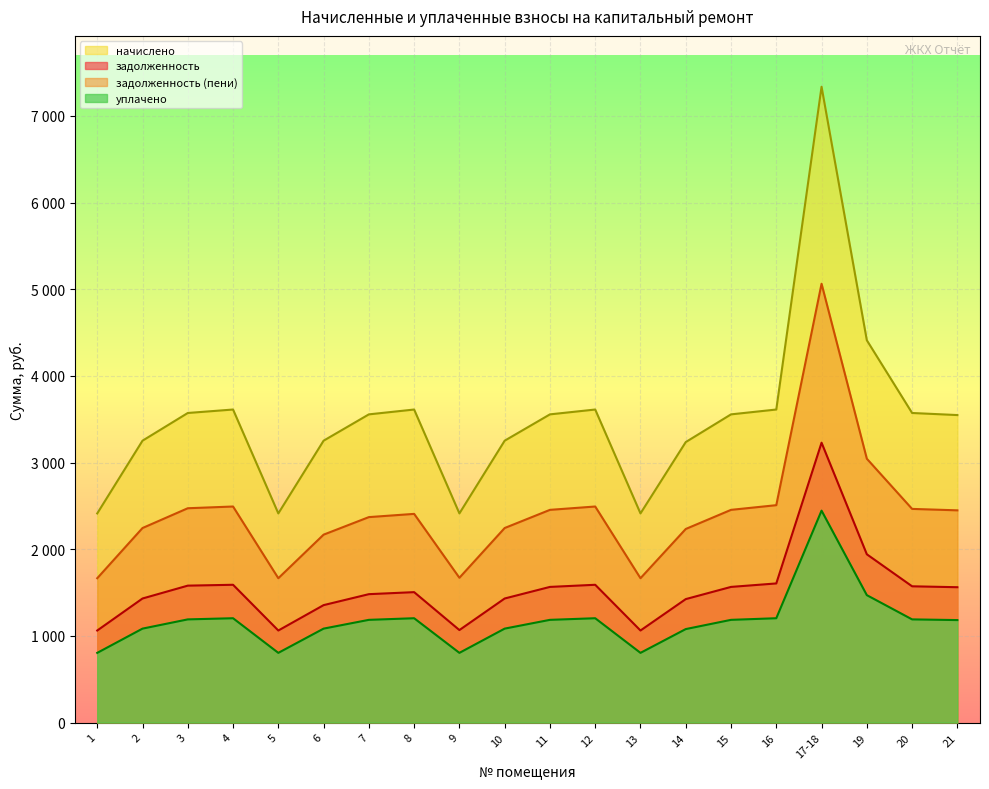

True or false: задолженность and уплачено intersect in this chart.

False